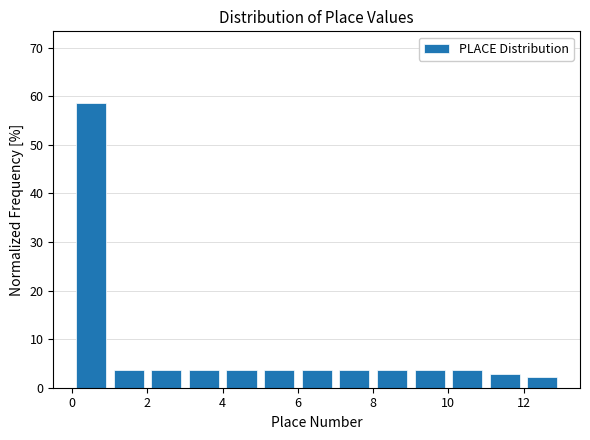

What is the height of the bar covering 6 to 7 on the x-axis? The values are not printed on the chart, so give them approximately, as read against the axis.

4